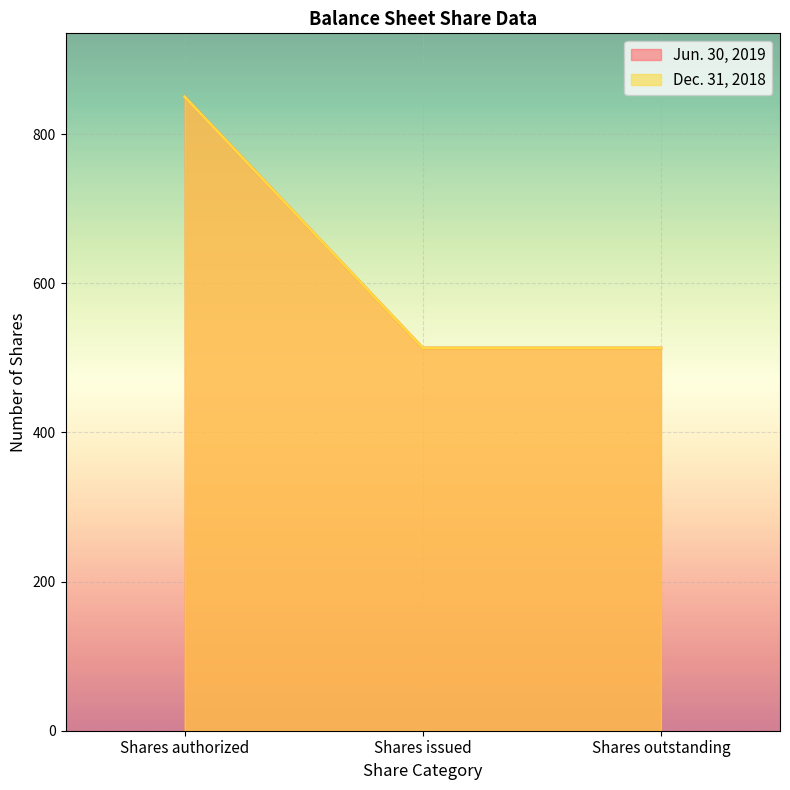

Reading left to right, what are all the values shown in this chart?

Jun. 30, 2019: 850.0	513.1	513.1
Dec. 31, 2018: 850.0	513.1	513.1